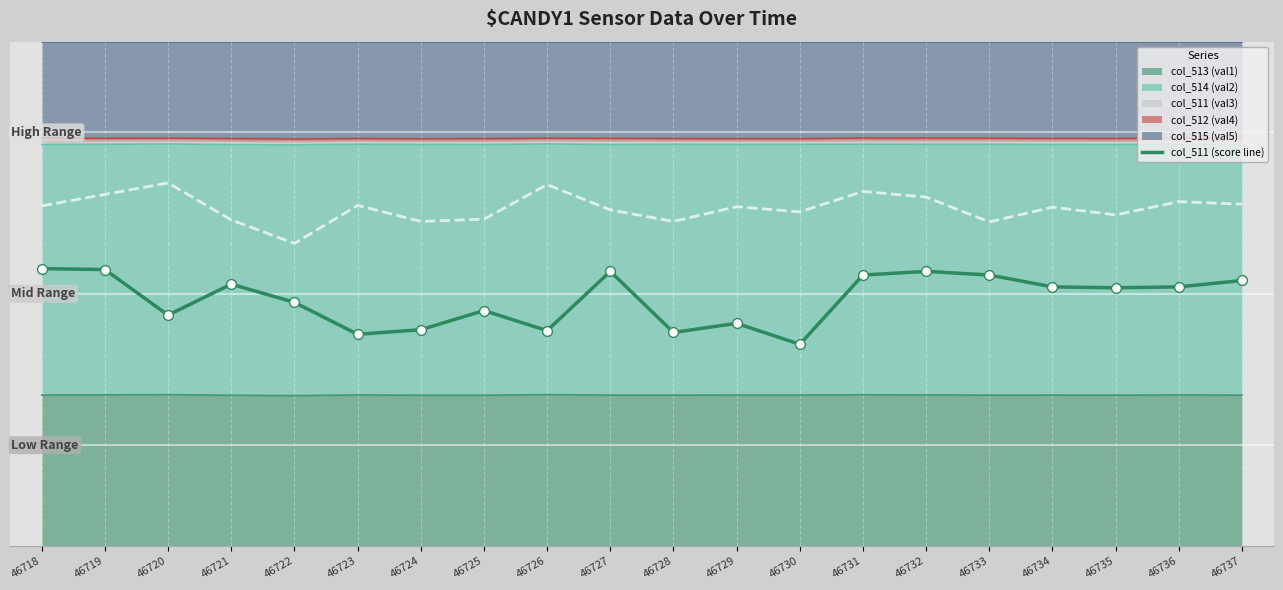

What is the change in value from 46728 to 46734?

+0.1